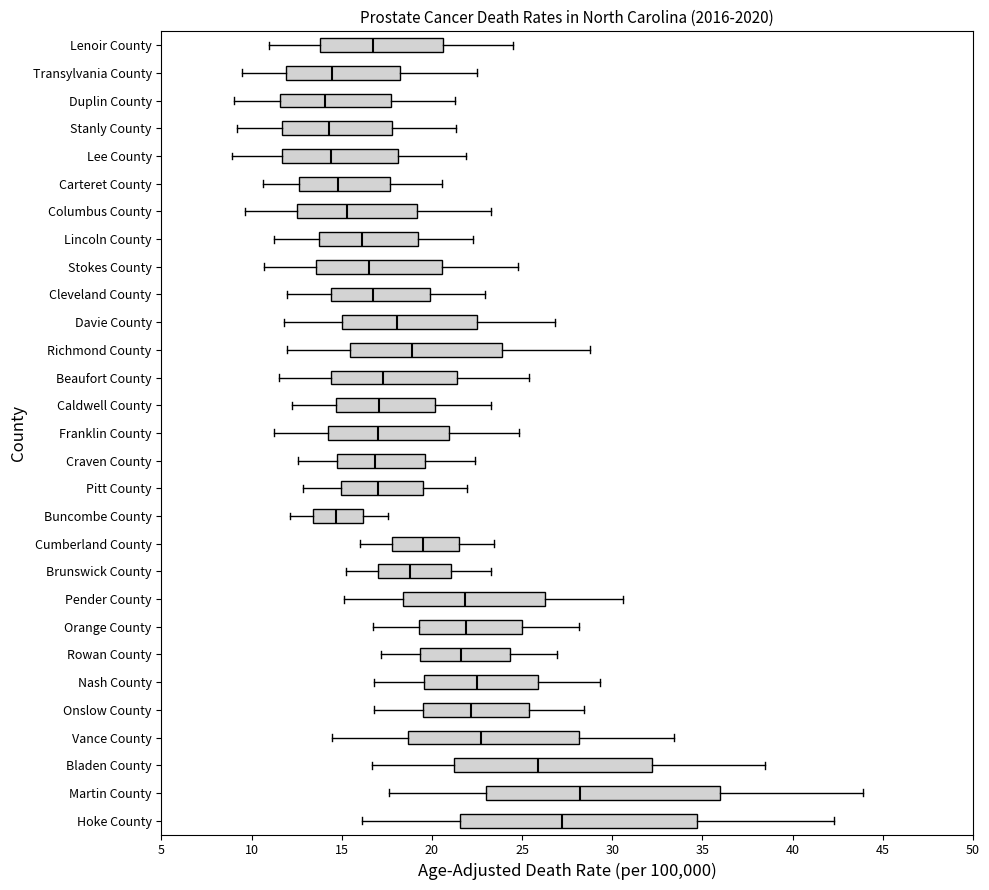

Which box's median line is the furthest to the right?

Martin County